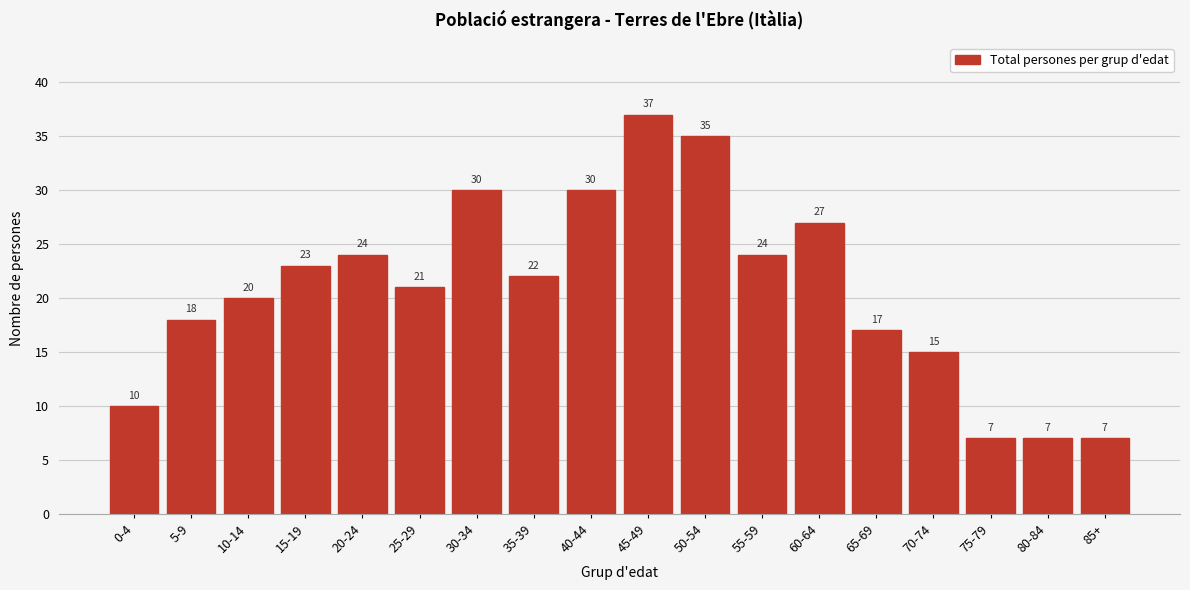

Reading left to right, extract all data points from this chart.

10	18	20	23	24	21	30	22	30	37	35	24	27	17	15	7	7	7